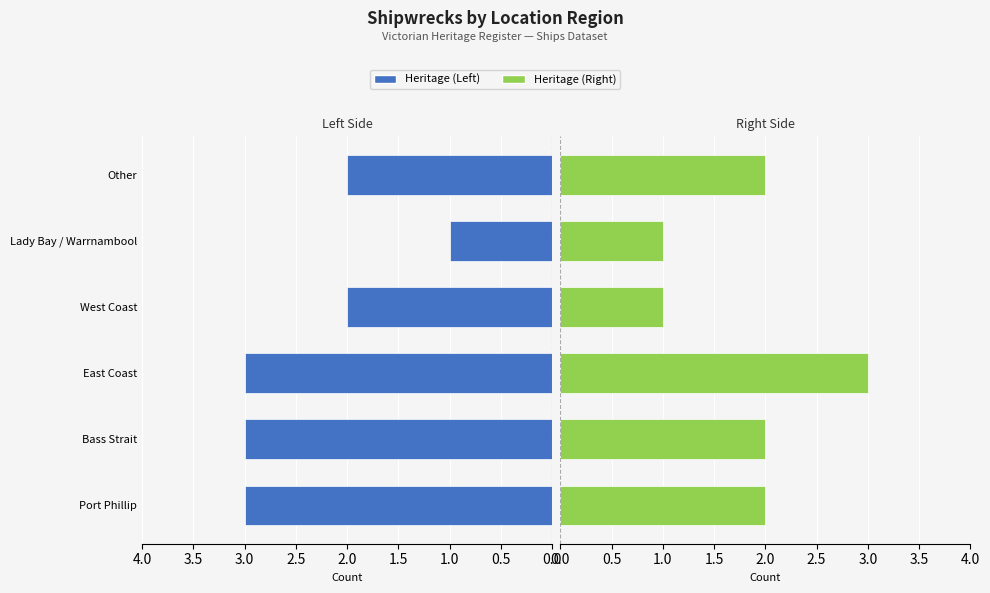

How many categories are shown in the chart?

6